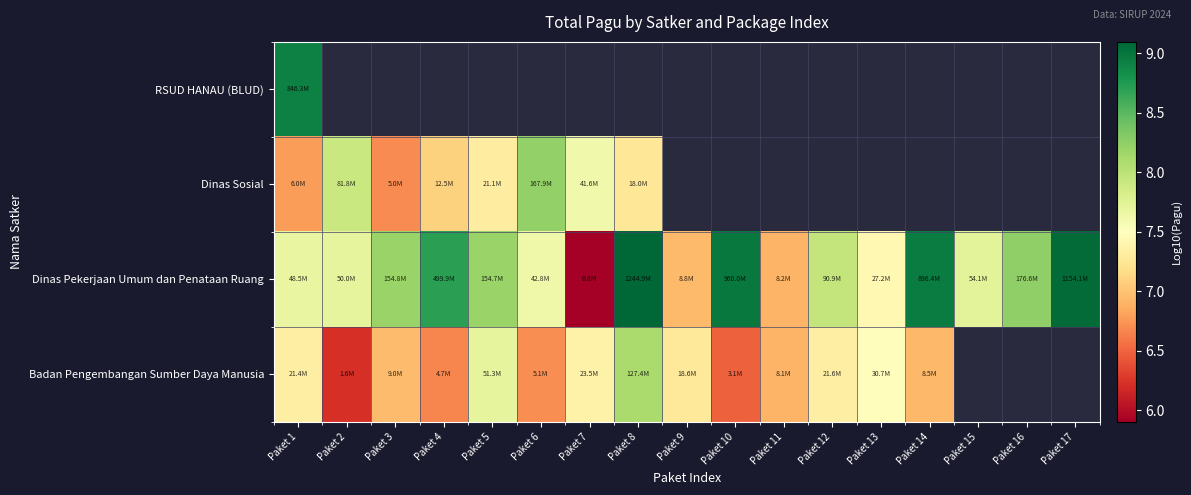

Is it true that Dinas Pekerjaan Umum dan Penataan Ruang equals 4.0 at Paket 12?

False